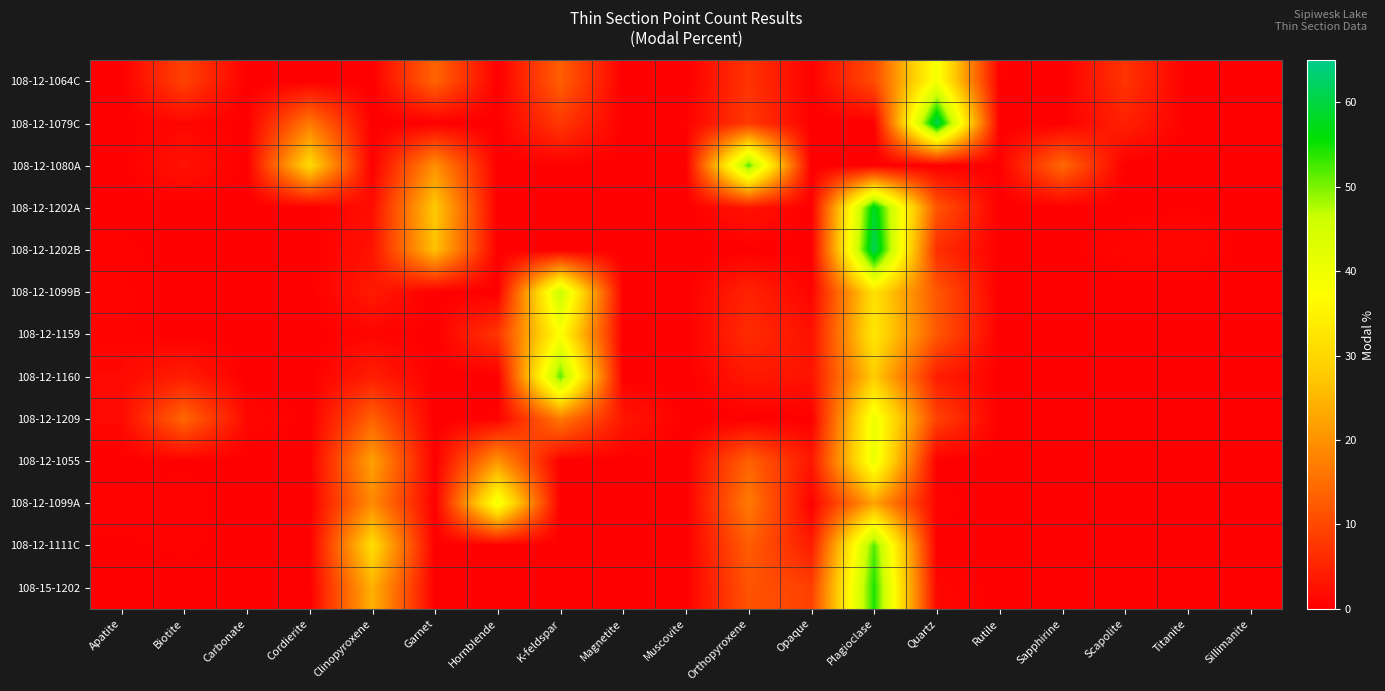

Reading left to right, transcribe all the data shown in this chart.

108-12-1064C: Apatite=0.0	Biotite=9.1	Carbonate=0.0	Cordierite=0.0	Clinopyroxene=0.0	Garnet=13.8	Hornblende=0.0	K-feldspar=13.0	Magnetite=0.0	Muscovite=0.0	Orthopyroxene=7.1	Opaque=0.3	Plagioclase=10.5	Quartz=38.9	Rutile=0.3	Sapphirine=0.0	Scapolite=7.2	Titanite=0.0	Sillimanite=0.0
108-12-1079C: Apatite=0.0	Biotite=1.0	Carbonate=0.0	Cordierite=16.6	Clinopyroxene=0.0	Garnet=0.0	Hornblende=0.0	K-feldspar=7.8	Magnetite=0.0	Muscovite=0.3	Orthopyroxene=7.9	Opaque=0.0	Plagioclase=0.0	Quartz=61.6	Rutile=0.1	Sapphirine=0.0	Scapolite=4.6	Titanite=0.0	Sillimanite=0.0
108-12-1080A: Apatite=0.0	Biotite=2.6	Carbonate=0.0	Cordierite=30.7	Clinopyroxene=0.0	Garnet=19.8	Hornblende=0.0	K-feldspar=0.2	Magnetite=0.0	Muscovite=0.0	Orthopyroxene=51.9	Opaque=0.0	Plagioclase=0.0	Quartz=0.0	Rutile=0.2	Sapphirine=14.4	Scapolite=0.0	Titanite=0.0	Sillimanite=0.1
108-12-1202A: Apatite=0.1	Biotite=0.0	Carbonate=0.0	Cordierite=0.0	Clinopyroxene=1.9	Garnet=27.6	Hornblende=0.0	K-feldspar=0.0	Magnetite=0.0	Muscovite=0.0	Orthopyroxene=2.8	Opaque=0.0	Plagioclase=58.3	Quartz=11.8	Rutile=0.0	Sapphirine=0.0	Scapolite=0.0	Titanite=0.3	Sillimanite=0.0
108-12-1202B: Apatite=0.4	Biotite=0.0	Carbonate=0.0	Cordierite=0.0	Clinopyroxene=2.7	Garnet=26.5	Hornblende=0.0	K-feldspar=0.0	Magnetite=0.0	Muscovite=0.0	Orthopyroxene=0.0	Opaque=0.0	Plagioclase=61.7	Quartz=6.4	Rutile=0.0	Sapphirine=0.0	Scapolite=1.0	Titanite=1.2	Sillimanite=0.0
108-12-1099B: Apatite=0.6	Biotite=0.0	Carbonate=0.0	Cordierite=0.0	Clinopyroxene=3.6	Garnet=0.0	Hornblende=0.0	K-feldspar=46.4	Magnetite=0.0	Muscovite=0.0	Orthopyroxene=4.9	Opaque=0.6	Plagioclase=31.8	Quartz=12.0	Rutile=0.0	Sapphirine=0.0	Scapolite=0.0	Titanite=0.0	Sillimanite=0.0
108-12-1159: Apatite=0.6	Biotite=0.0	Carbonate=0.0	Cordierite=0.0	Clinopyroxene=0.8	Garnet=0.0	Hornblende=7.5	K-feldspar=37.6	Magnetite=0.0	Muscovite=0.0	Orthopyroxene=6.1	Opaque=2.5	Plagioclase=32.9	Quartz=12.0	Rutile=0.0	Sapphirine=0.0	Scapolite=0.0	Titanite=0.0	Sillimanite=0.0
108-12-1160: Apatite=1.4	Biotite=4.2	Carbonate=0.0	Cordierite=0.0	Clinopyroxene=4.2	Garnet=0.0	Hornblende=0.0	K-feldspar=51.6	Magnetite=0.0	Muscovite=0.0	Orthopyroxene=3.4	Opaque=2.8	Plagioclase=28.0	Quartz=4.2	Rutile=0.0	Sapphirine=0.0	Scapolite=0.0	Titanite=0.0	Sillimanite=0.0
108-12-1209: Apatite=1.4	Biotite=14.2	Carbonate=1.3	Cordierite=0.0	Clinopyroxene=13.3	Garnet=0.0	Hornblende=0.4	K-feldspar=16.7	Magnetite=3.3	Muscovite=0.0	Orthopyroxene=0.0	Opaque=0.0	Plagioclase=40.4	Quartz=9.1	Rutile=0.0	Sapphirine=0.0	Scapolite=0.0	Titanite=0.0	Sillimanite=0.0
108-12-1055: Apatite=0.0	Biotite=0.2	Carbonate=0.0	Cordierite=0.0	Clinopyroxene=22.0	Garnet=0.0	Hornblende=20.4	K-feldspar=0.0	Magnetite=0.0	Muscovite=0.0	Orthopyroxene=13.4	Opaque=3.2	Plagioclase=40.9	Quartz=0.0	Rutile=0.0	Sapphirine=0.0	Scapolite=0.0	Titanite=0.0	Sillimanite=0.0
108-12-1099A: Apatite=0.5	Biotite=0.5	Carbonate=0.0	Cordierite=0.0	Clinopyroxene=19.0	Garnet=0.0	Hornblende=40.1	K-feldspar=0.0	Magnetite=0.0	Muscovite=0.0	Orthopyroxene=16.8	Opaque=0.3	Plagioclase=22.3	Quartz=0.5	Rutile=0.0	Sapphirine=0.0	Scapolite=0.0	Titanite=0.0	Sillimanite=0.0
108-12-1111C: Apatite=0.2	Biotite=0.4	Carbonate=0.0	Cordierite=0.0	Clinopyroxene=31.0	Garnet=0.0	Hornblende=0.0	K-feldspar=0.0	Magnetite=0.0	Muscovite=0.0	Orthopyroxene=12.8	Opaque=3.8	Plagioclase=51.9	Quartz=0.0	Rutile=0.0	Sapphirine=0.0	Scapolite=0.0	Titanite=0.0	Sillimanite=0.0
108-15-1202: Apatite=0.0	Biotite=0.0	Carbonate=0.0	Cordierite=0.0	Clinopyroxene=24.2	Garnet=0.0	Hornblende=0.0	K-feldspar=0.0	Magnetite=0.0	Muscovite=0.0	Orthopyroxene=11.5	Opaque=8.8	Plagioclase=54.4	Quartz=1.1	Rutile=0.0	Sapphirine=0.0	Scapolite=0.0	Titanite=0.0	Sillimanite=0.0